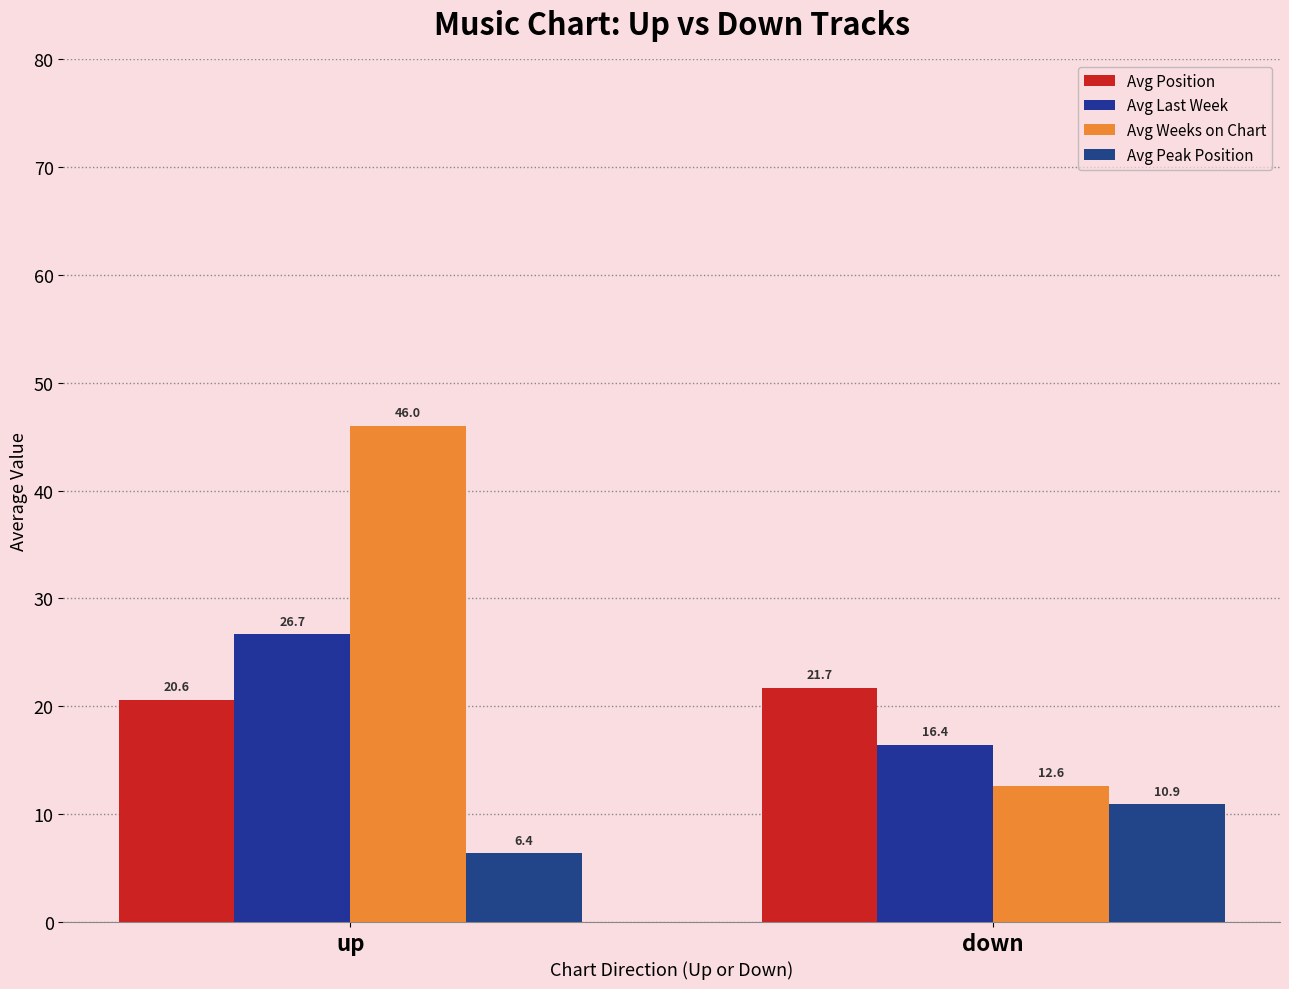

At down, list the series in order from smallest to largest.

Avg Peak Position, Avg Weeks on Chart, Avg Last Week, Avg Position